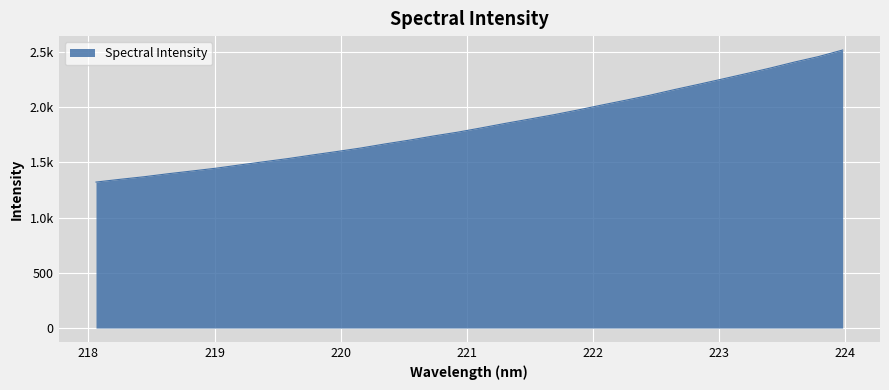

Does the chart display data point markers on the line(s)?

No